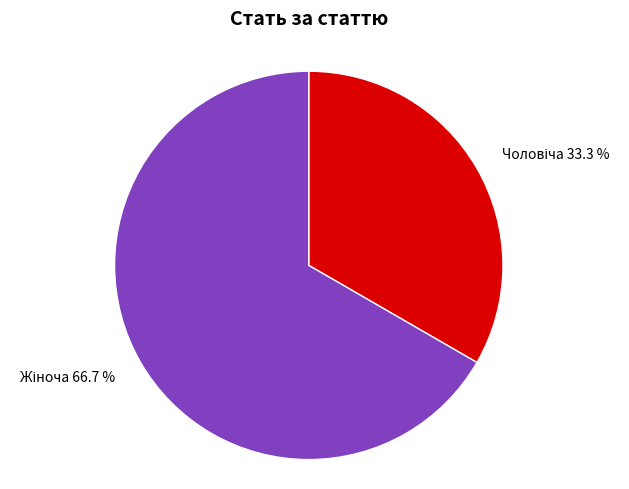

Is there any slice that represents more than half of the pie?

Yes